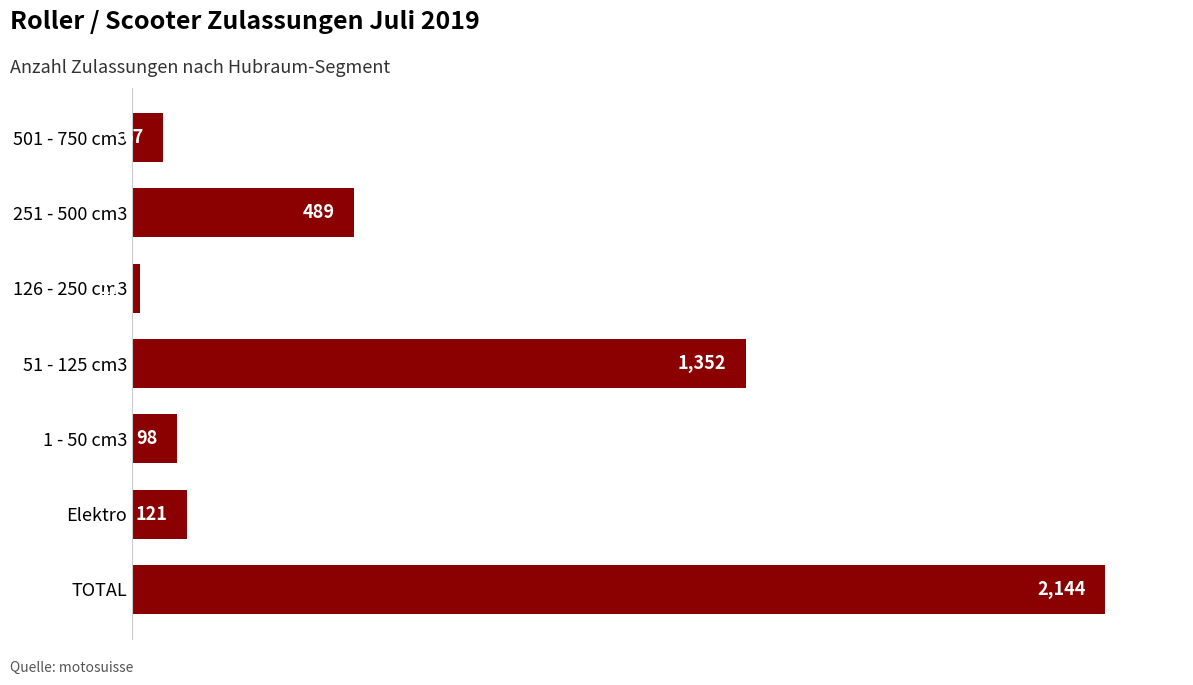

What is the sum of all values?

4288